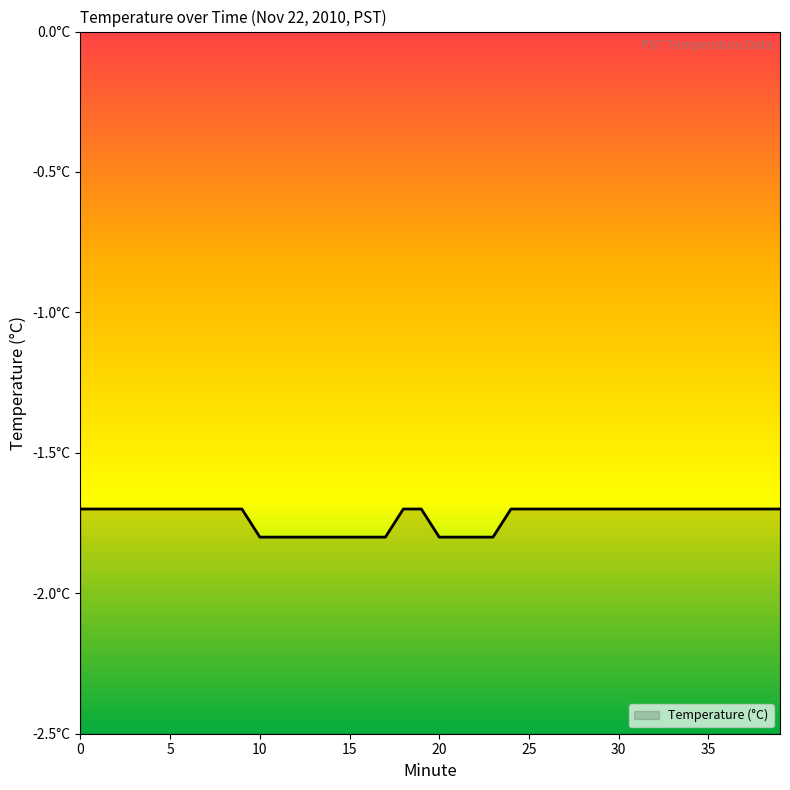

What is the value of the 25th point from the left?

-1.7